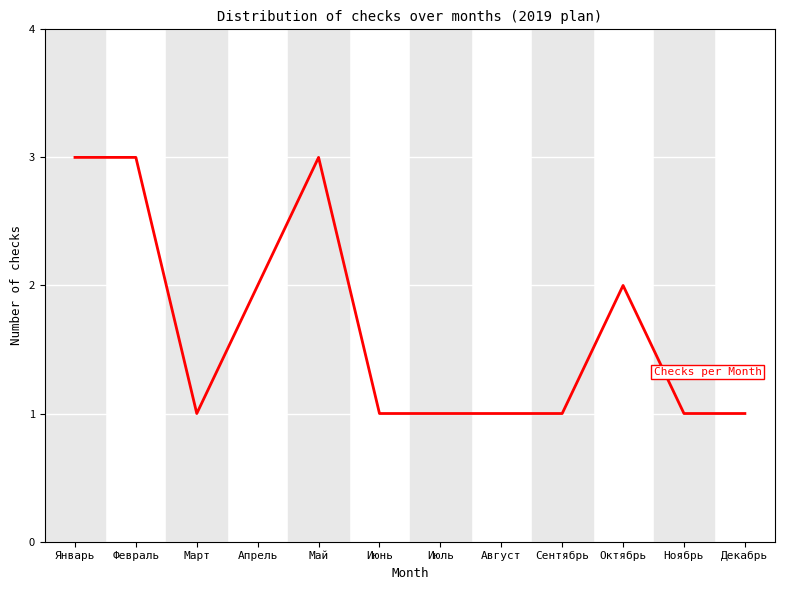

How many lines are shown in the chart?

1